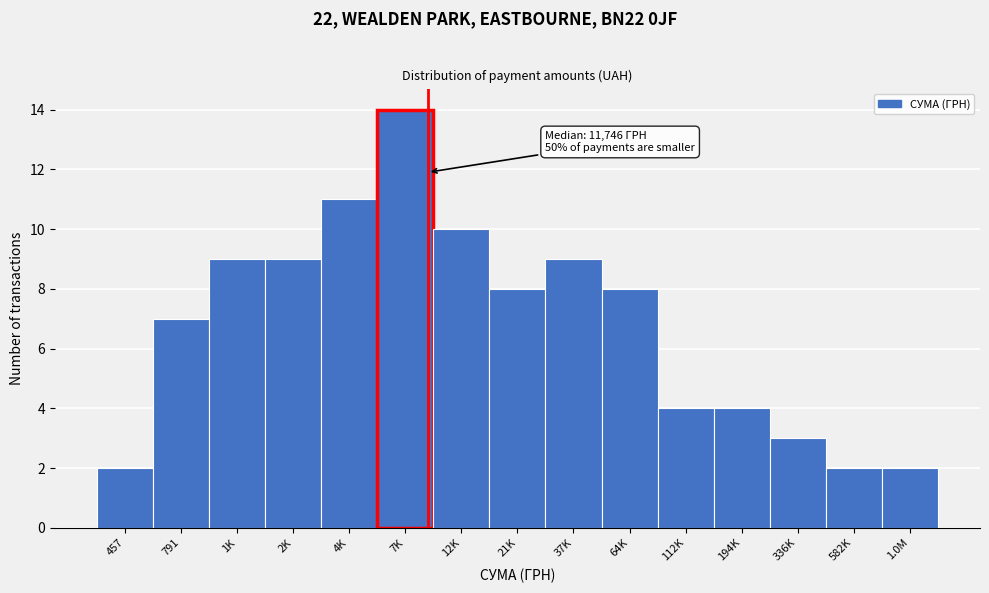

Reading right to left, what are all the values shown in this chart?

1.0M=2	582K=2	336K=3	194K=4	112K=4	64K=8	37K=9	21K=8	12K=10	7K=14	4K=11	2K=9	1K=9	791=7	457=2